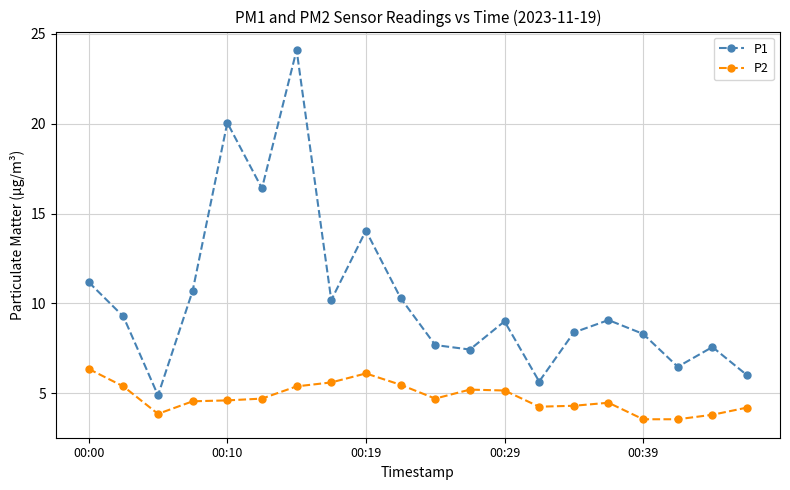

In P1, how many points are lower than both neighbors (excluding endpoints)?

6